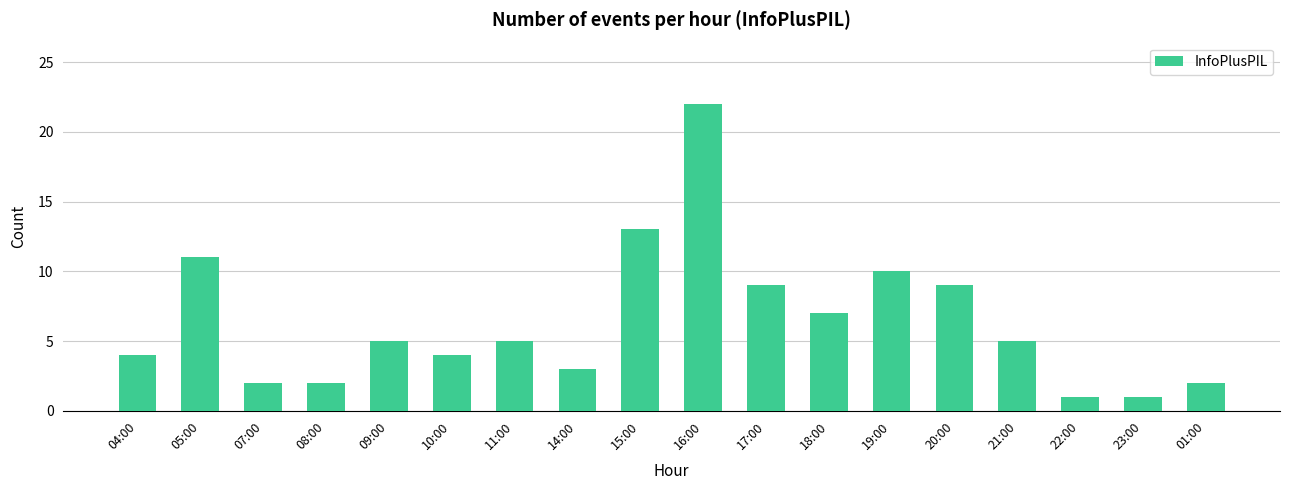

What is the change in value from 14:00 to 20:00?

+6